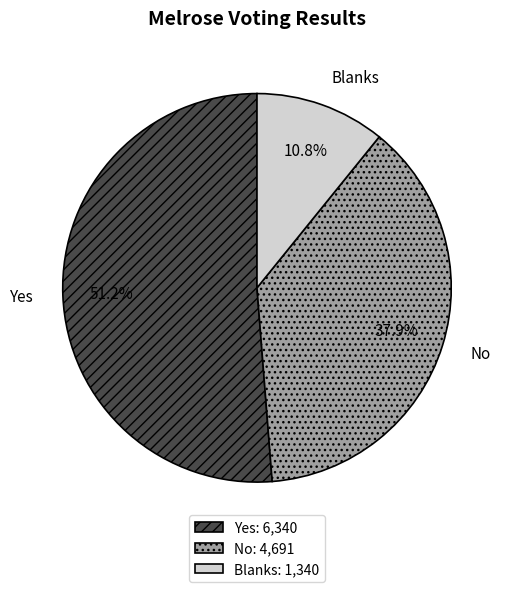

To the nearest percent, what portion does No represent?

38%